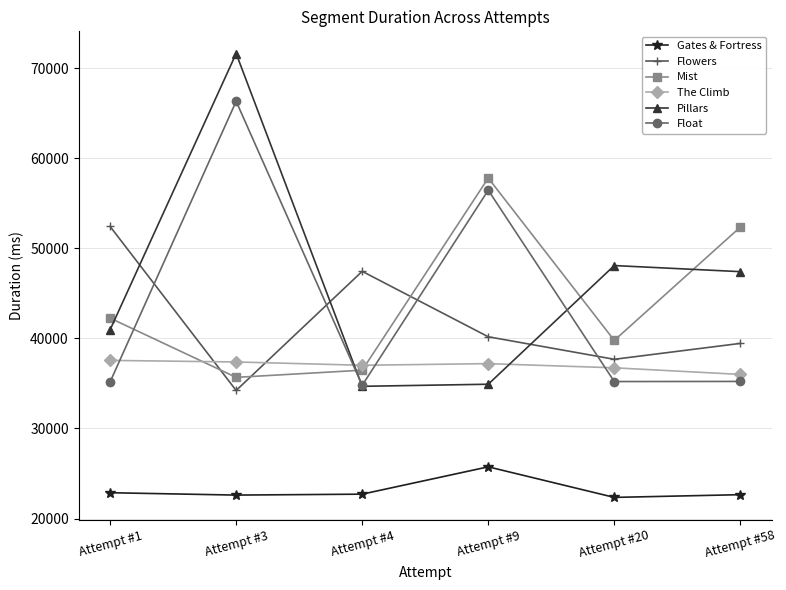

The Gates & Fortress series shows 25739 at Attempt #9. True or false?

True